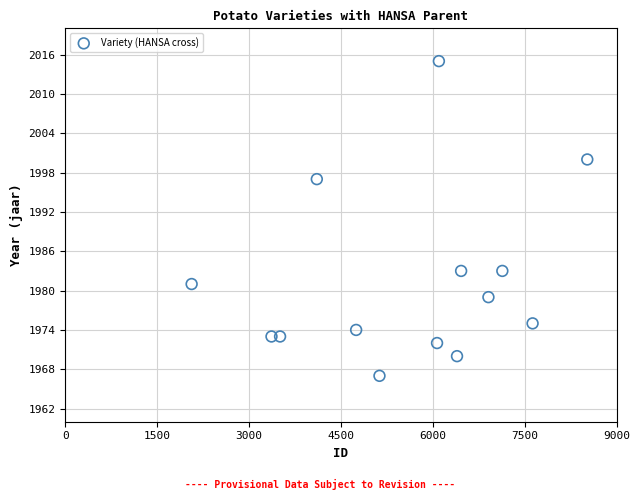

What Y value in the scatter plot is closest to 1991?

1997